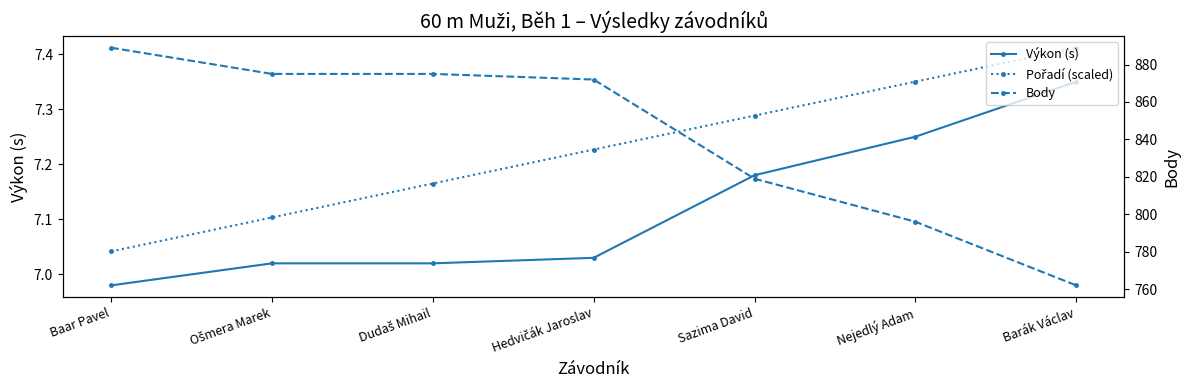

Is the value of Body at Baar Pavel greater than the value of Pořadí (scaled) at Baar Pavel?

Yes